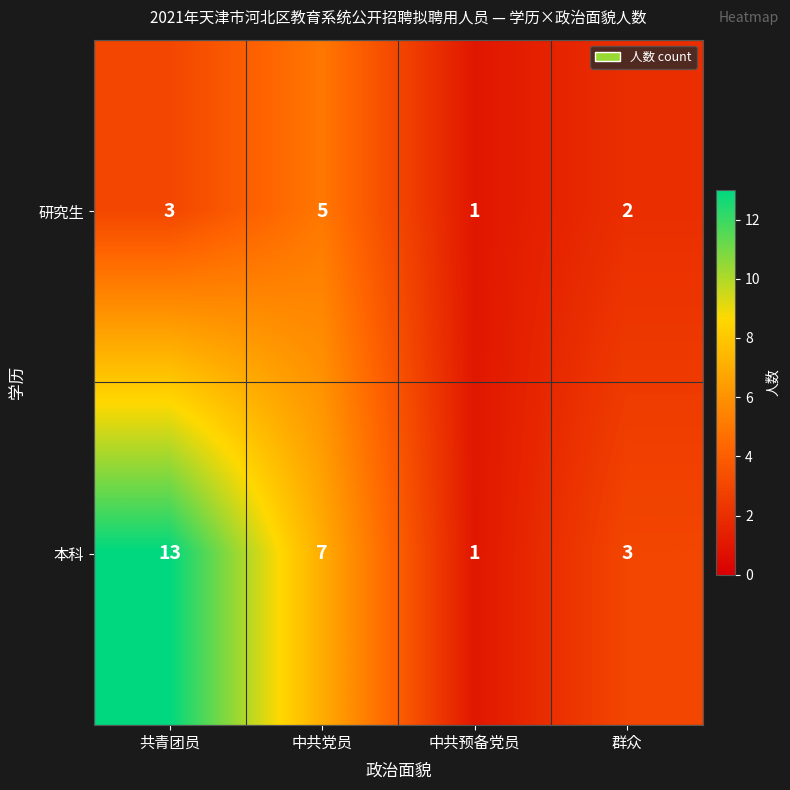

Reading left to right, list all the values displayed in this chart.

研究生: 3	5	1	2
本科: 13	7	1	3